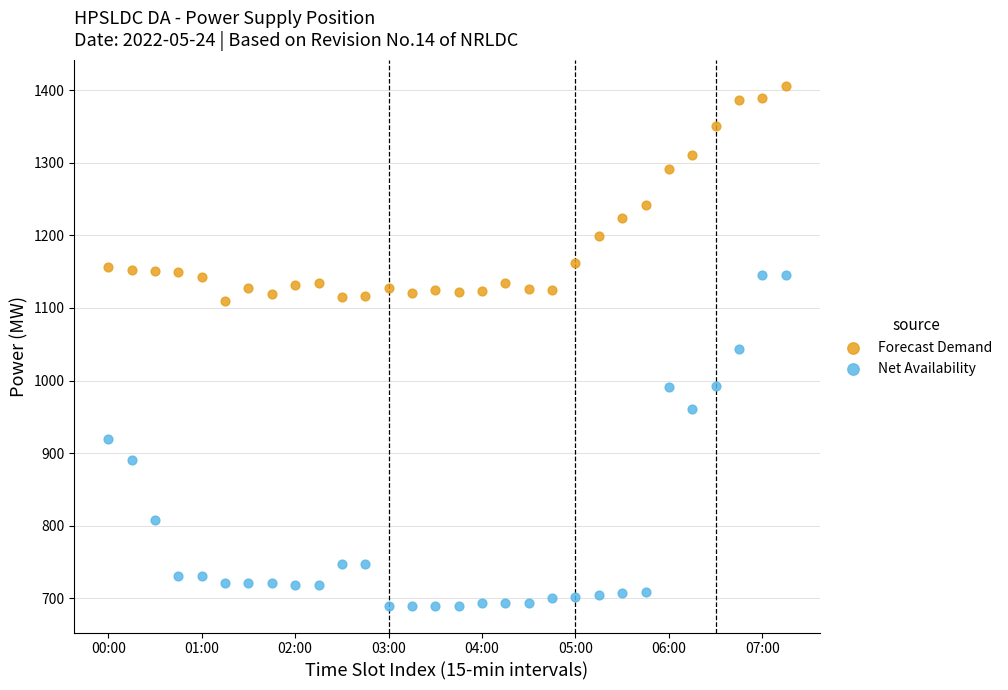

In the Forecast Demand series, what Y value is closest to 1258?

1242.0